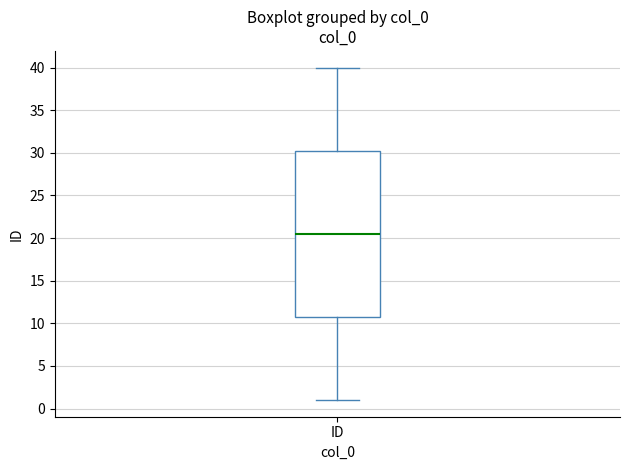

Where does the median line of the box for ID sit on the y-axis? The values are not printed on the chart, so give them approximately, as read against the axis.

20.5